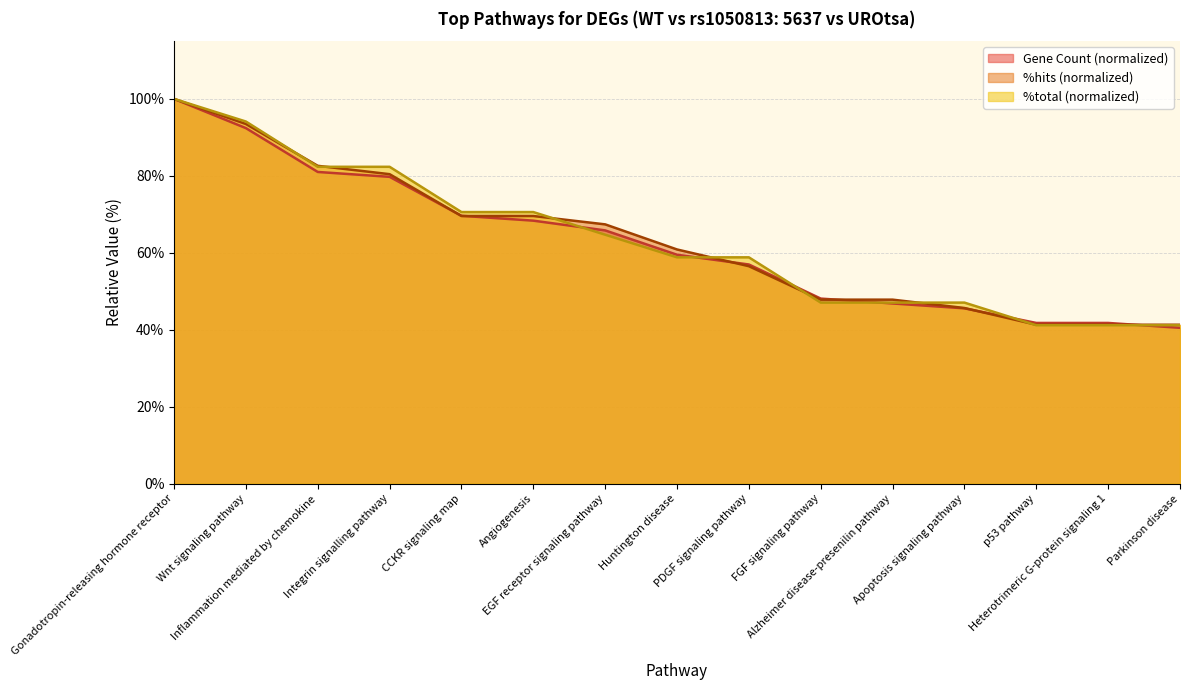

How many categories are shown in the chart?

15